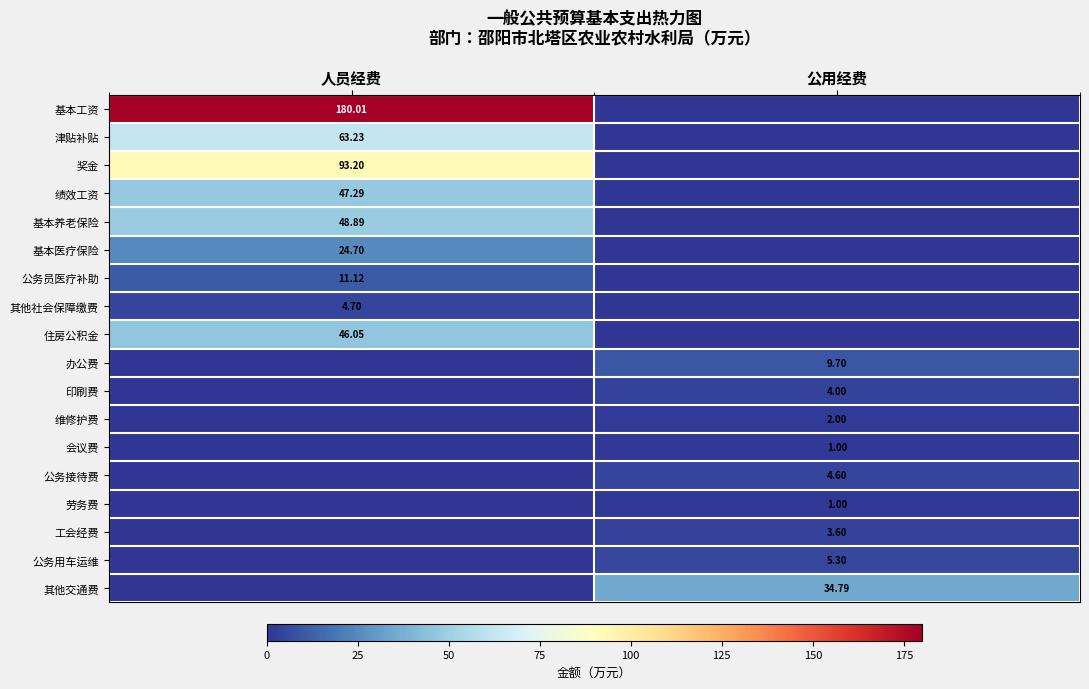

Which category has the highest value across all series?

人员经费